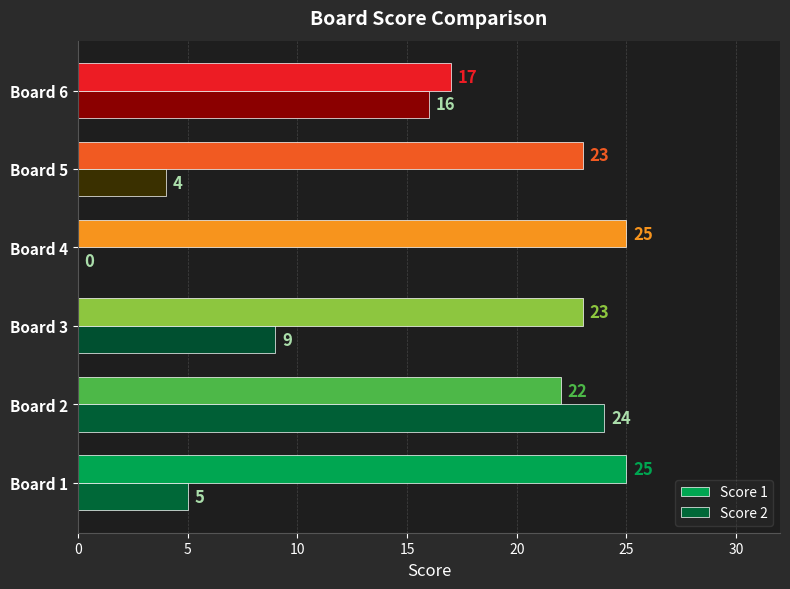

What is the sum of all Score 2 values?

58